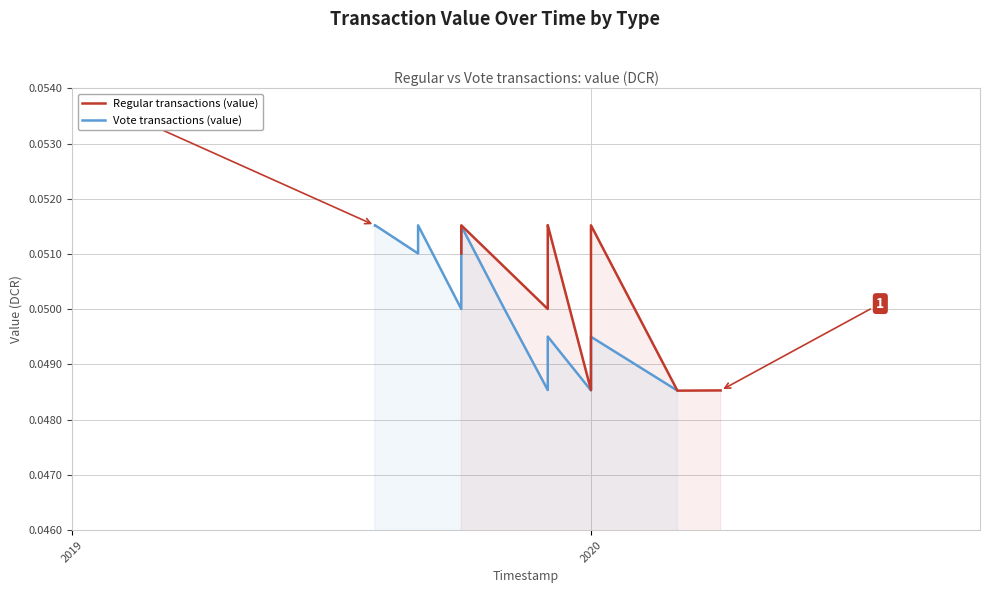

How many interior local valleys does the Regular transactions (value) series have?

3